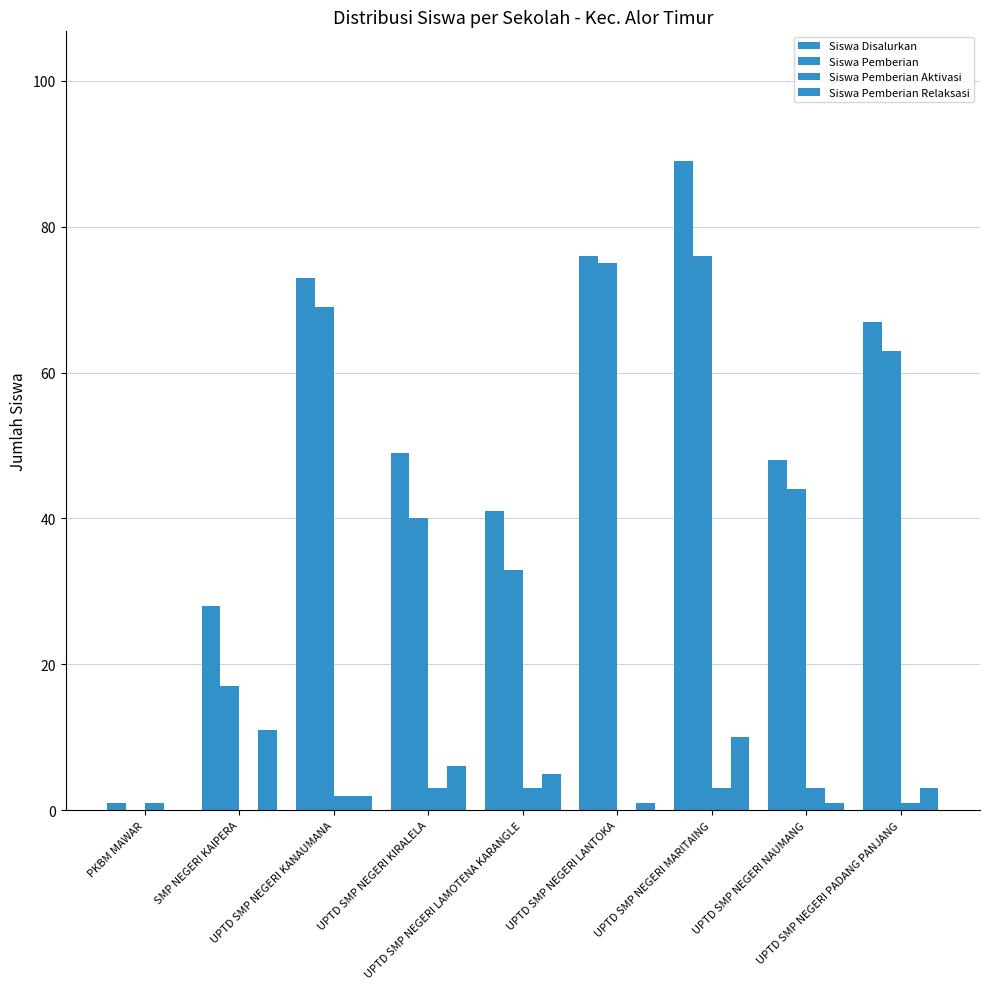

Are the bars grouped side by side (vs. stacked)?

Yes